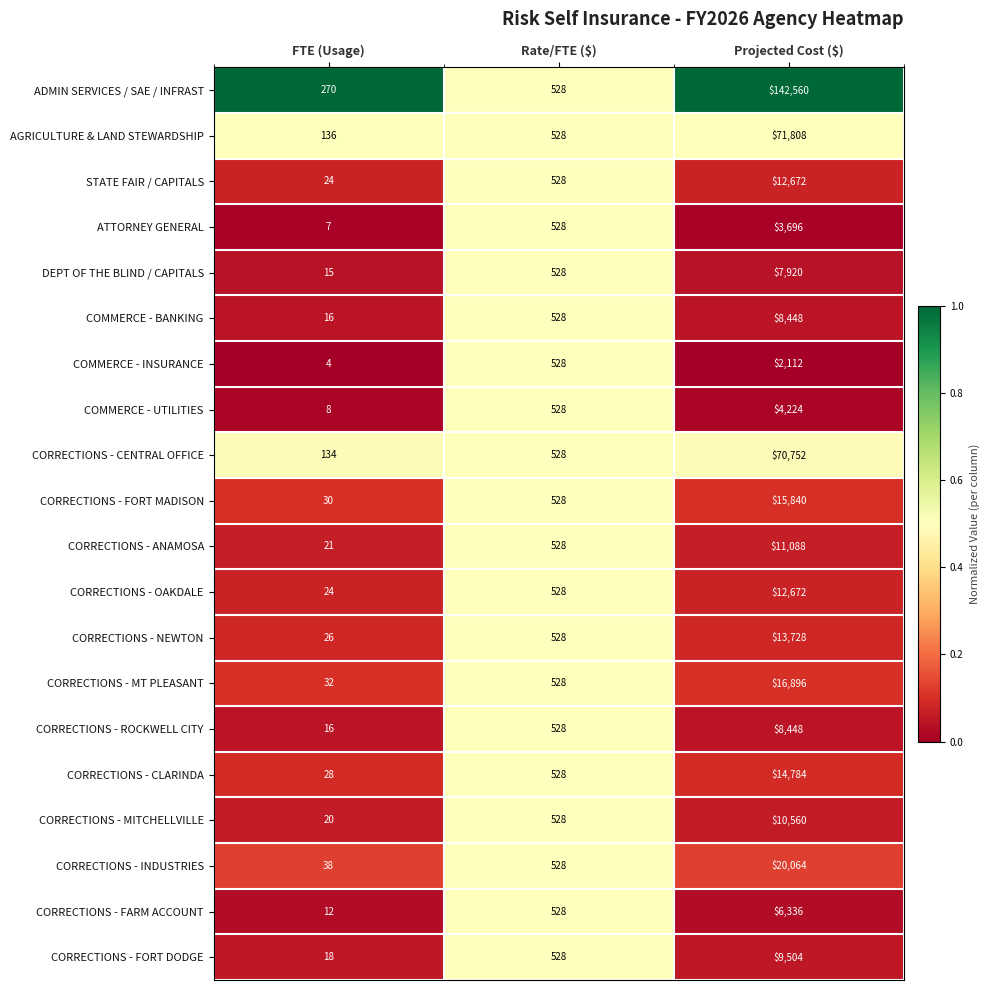

What is the sum of all COMMERCE - BANKING values?

8992